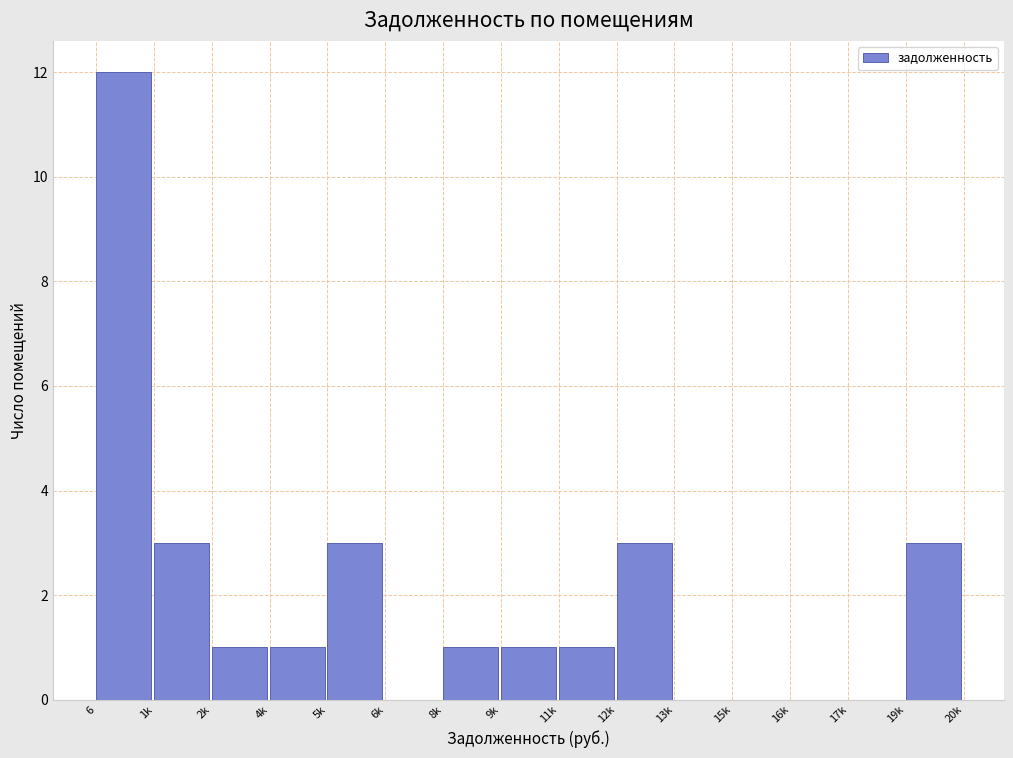

Reading left to right, extract all data points from this chart.

6=12	1k=3	2k=1	4k=1	5k=3	6k=0	8k=1	9k=1	11k=1	12k=3	13k=0	15k=0	16k=0	17k=0	19k=3